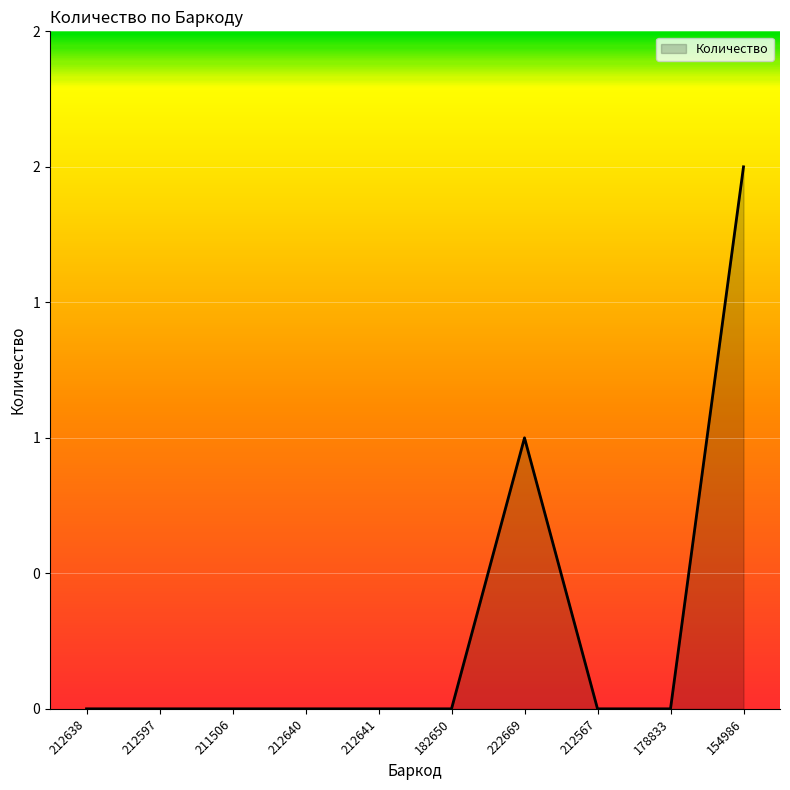

Does the chart display data point markers on the line(s)?

No